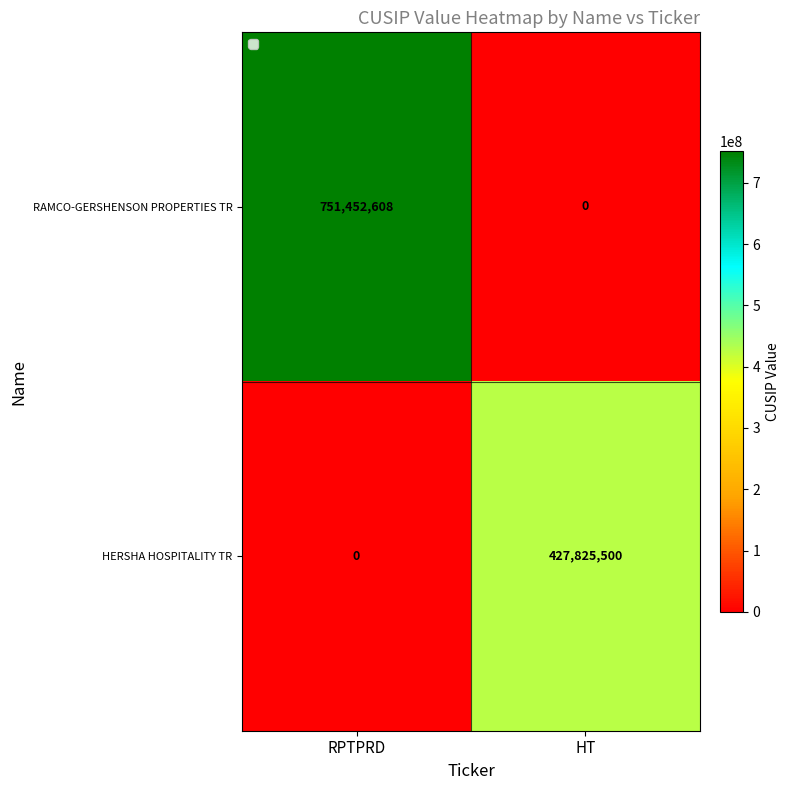

True or false: RAMCO-GERSHENSON PROPERTIES TR has a value of 0 at HT.

True